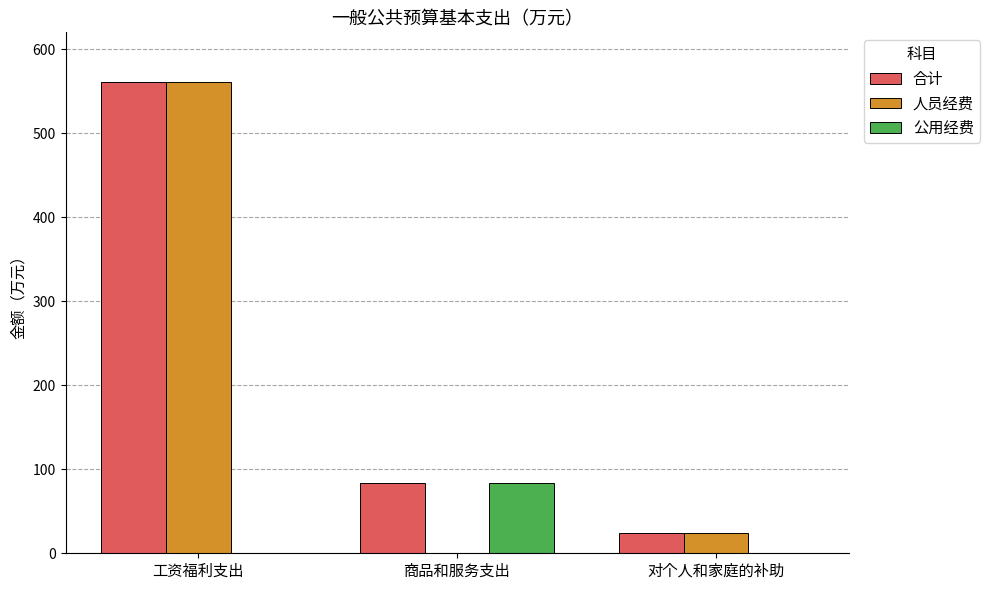

What is the sum of the 人员经费 values at 对个人和家庭的补助 and 工资福利支出?

585.3